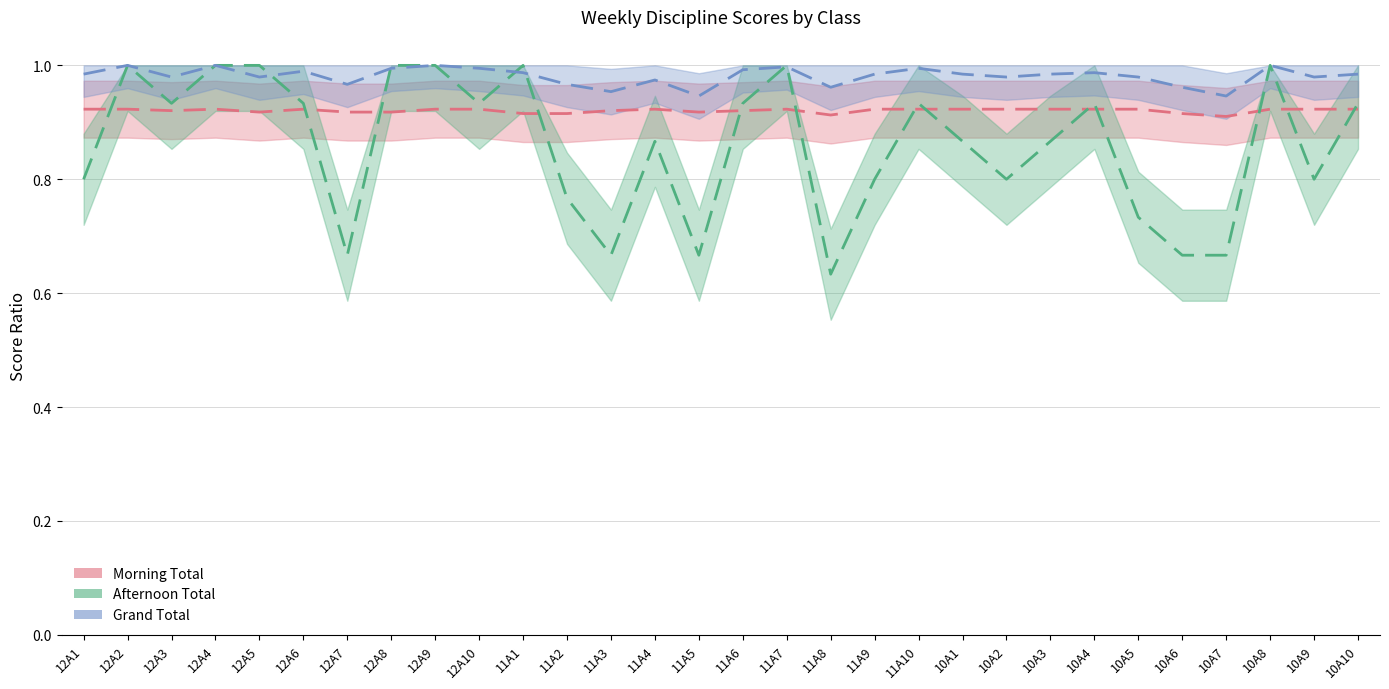

What is the sum of all Afternoon Total values?

25.8